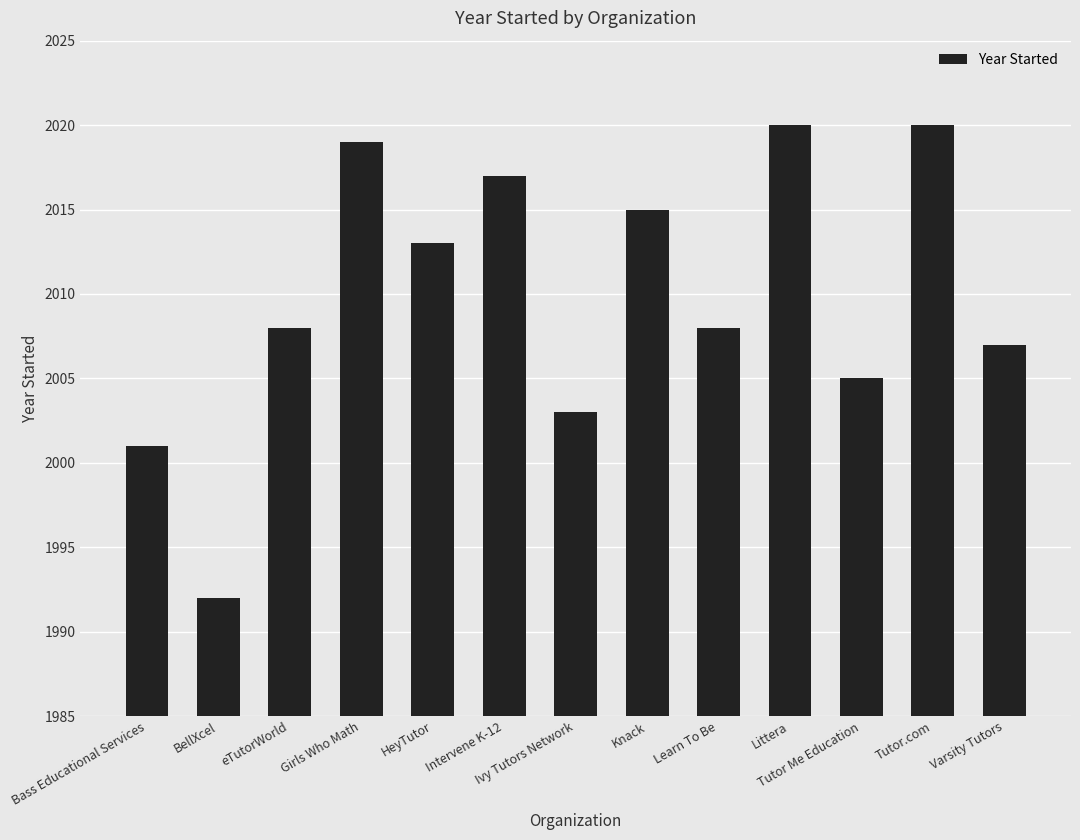

Reading left to right, extract all data points from this chart.

2001	1992	2008	2019	2013	2017	2003	2015	2008	2020	2005	2020	2007